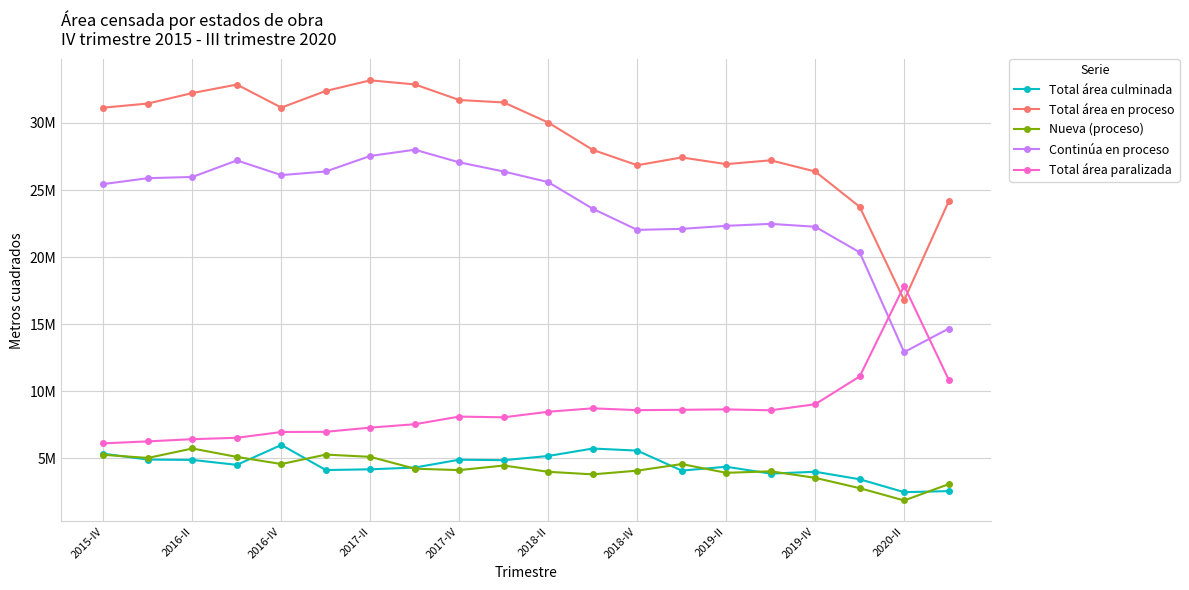

Does the chart have visible grid lines?

Yes